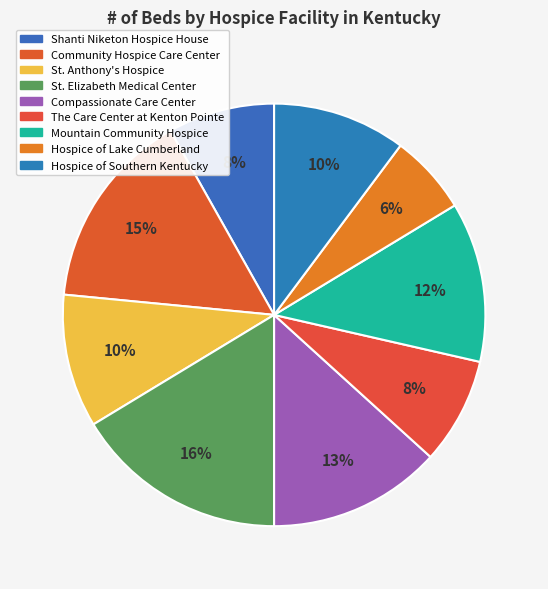

Does Shanti Niketon Hospice House represent more than half of the total?

No